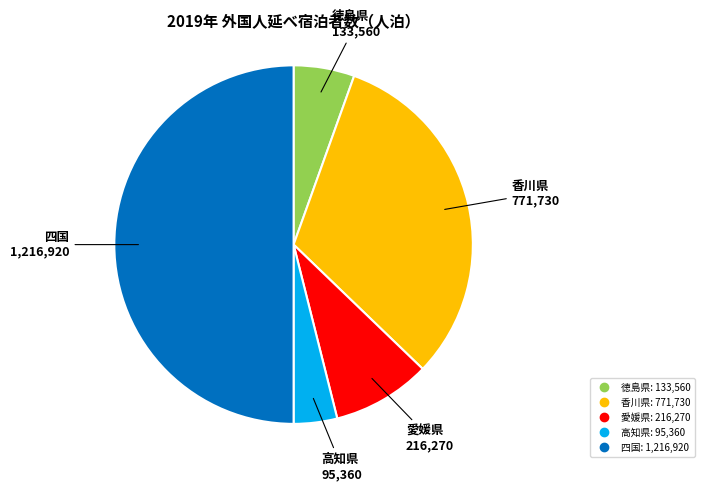

Is it true that 香川県 is 32% of the pie?

True